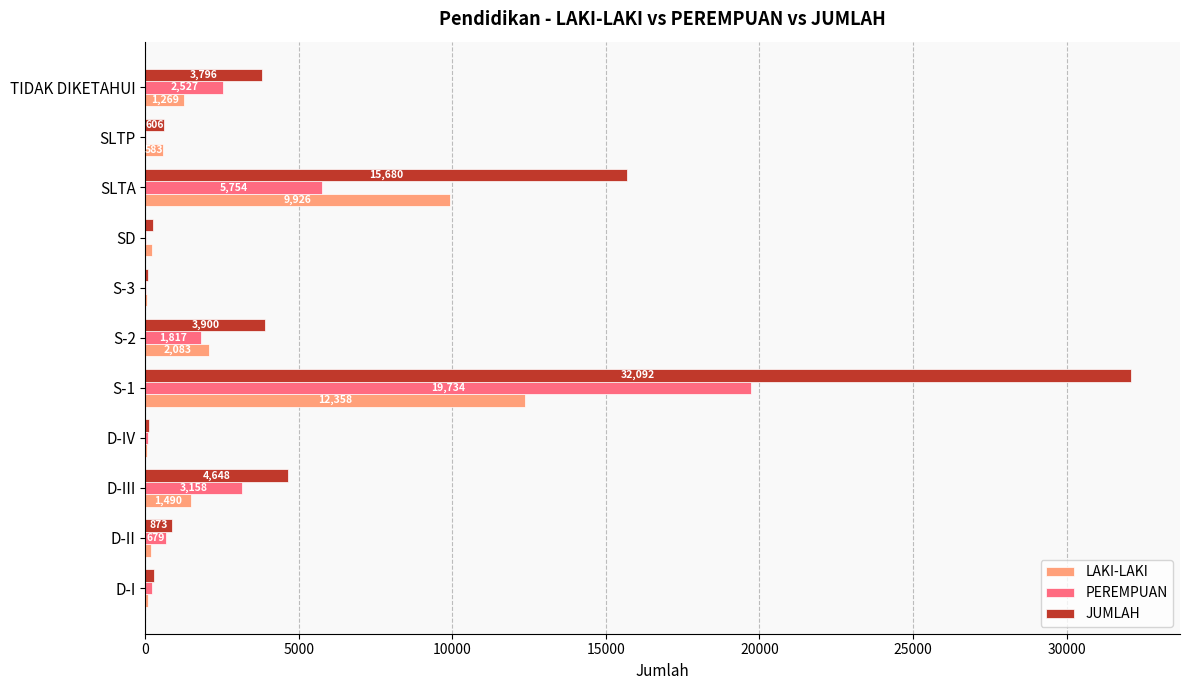

What is the maximum value for PEREMPUAN?

19734